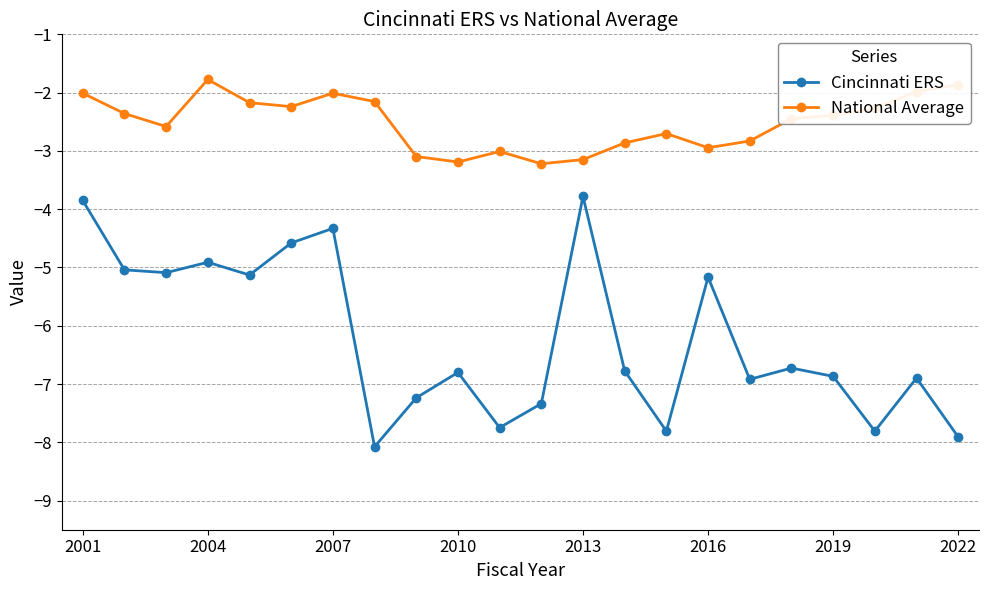

Is this an area chart (filled region under the line)?

No